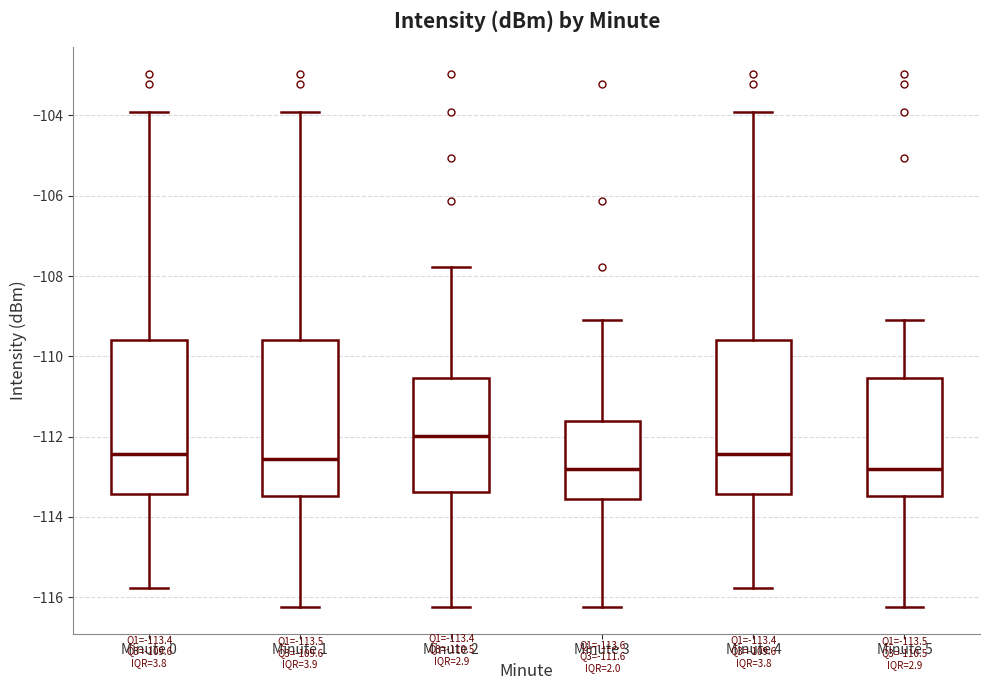

Which box has the highest median line?

Minute 2